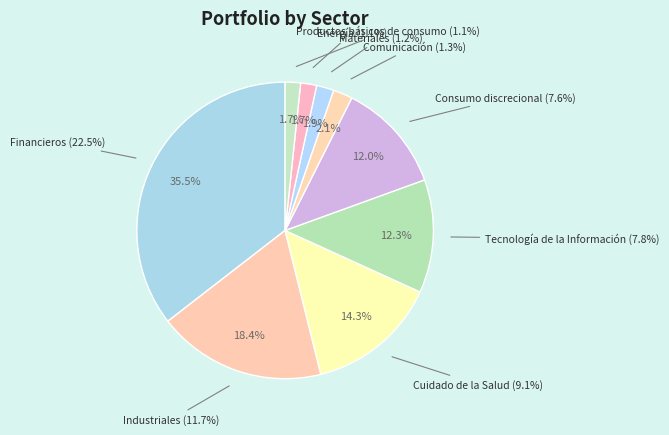

Is it true that Tecnología de la Información is 7% of the pie?

False